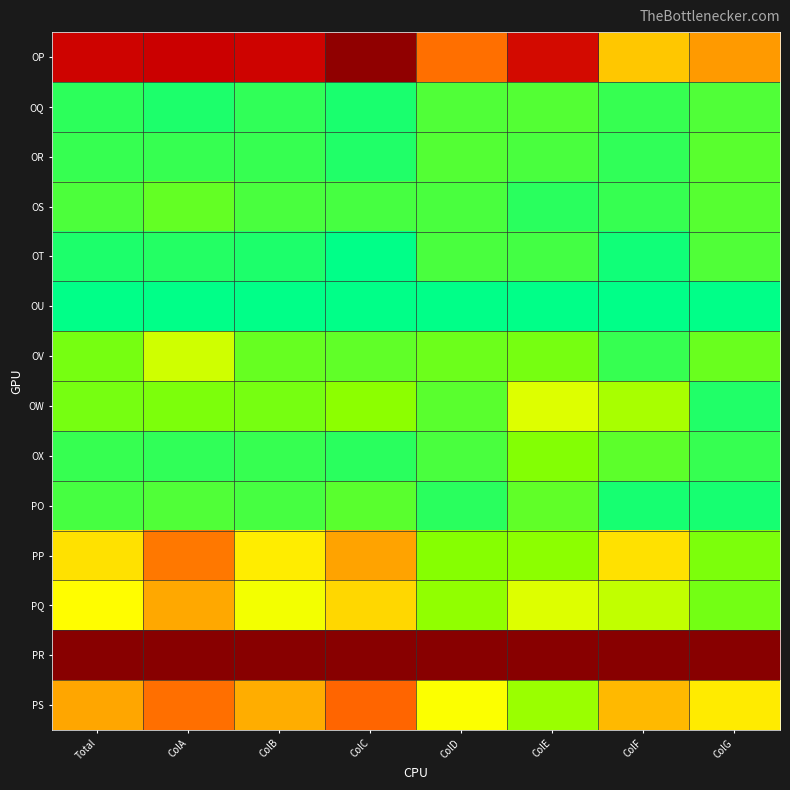

List the series in order of their peak value, highest first.

PR, OP, PS, PP, PQ, OW, OV, OX, OS, PO, OR, OQ, OT, OU